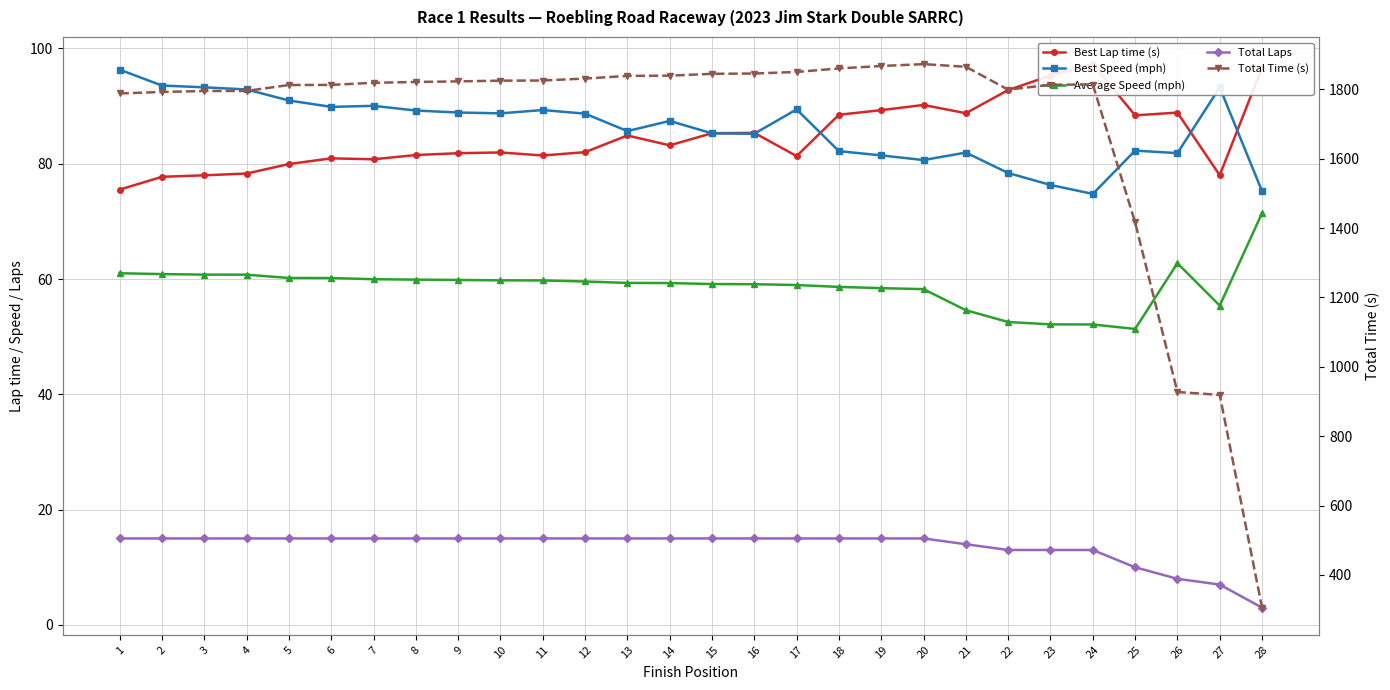

What is the total value across all series at 15?

2089.5